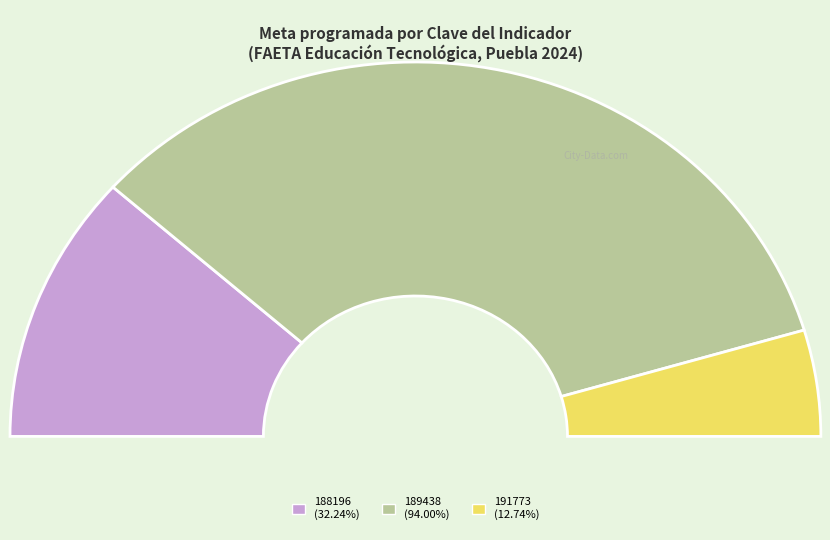

Does any single category account for the majority?

Yes